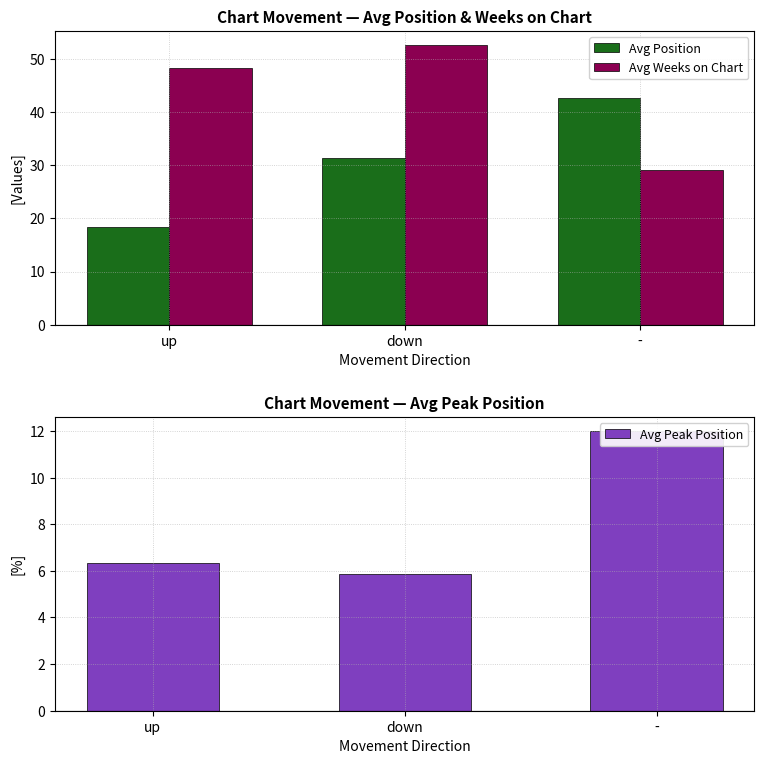

Which series has the largest total across all categories?

Avg Weeks on Chart